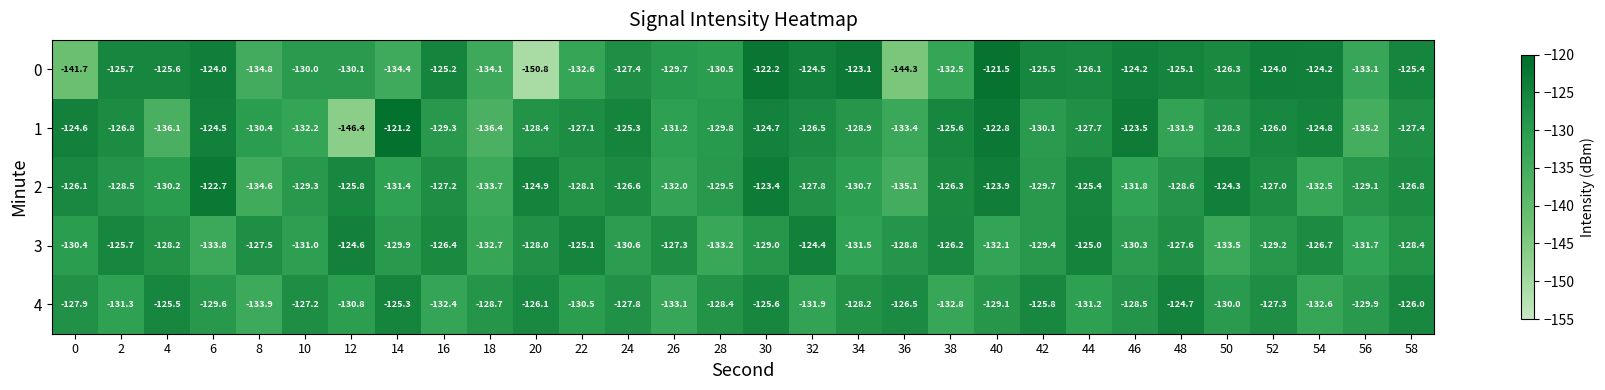

How many categories are shown in the chart?

30